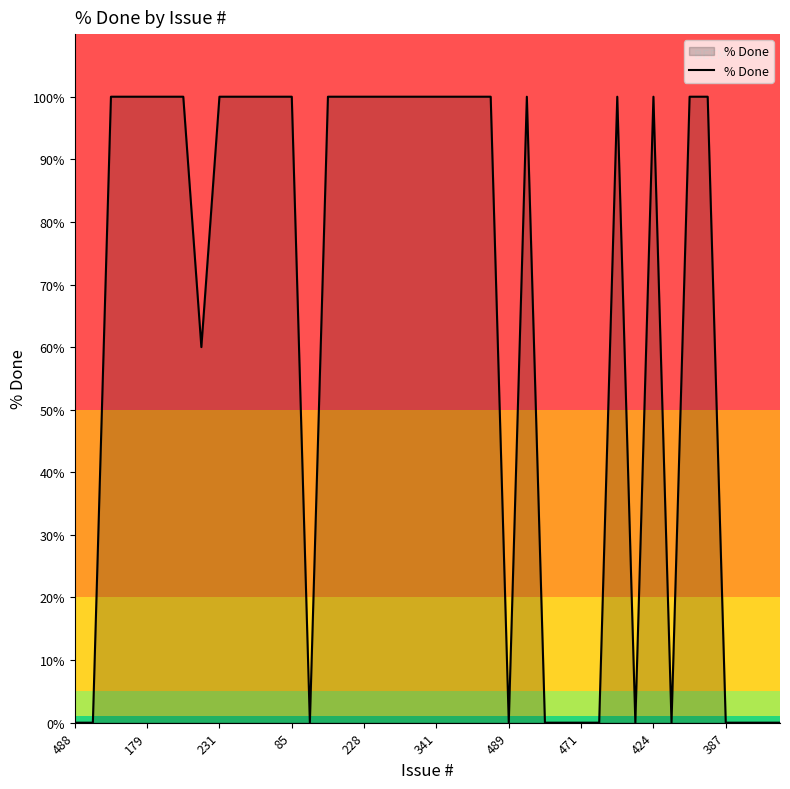

What is the greatest value displayed?

100